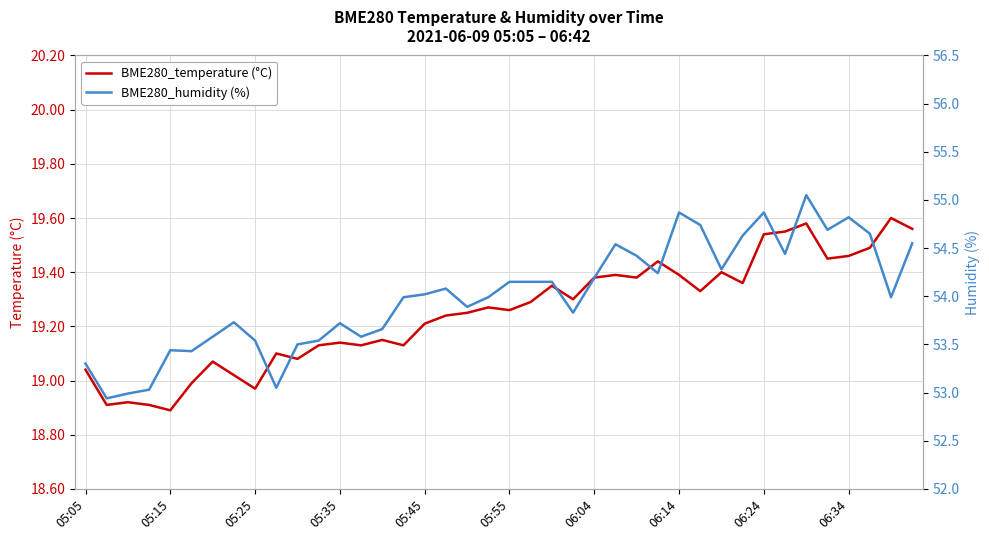

What is the highest value of the BME280_temperature (°C) series?

19.6